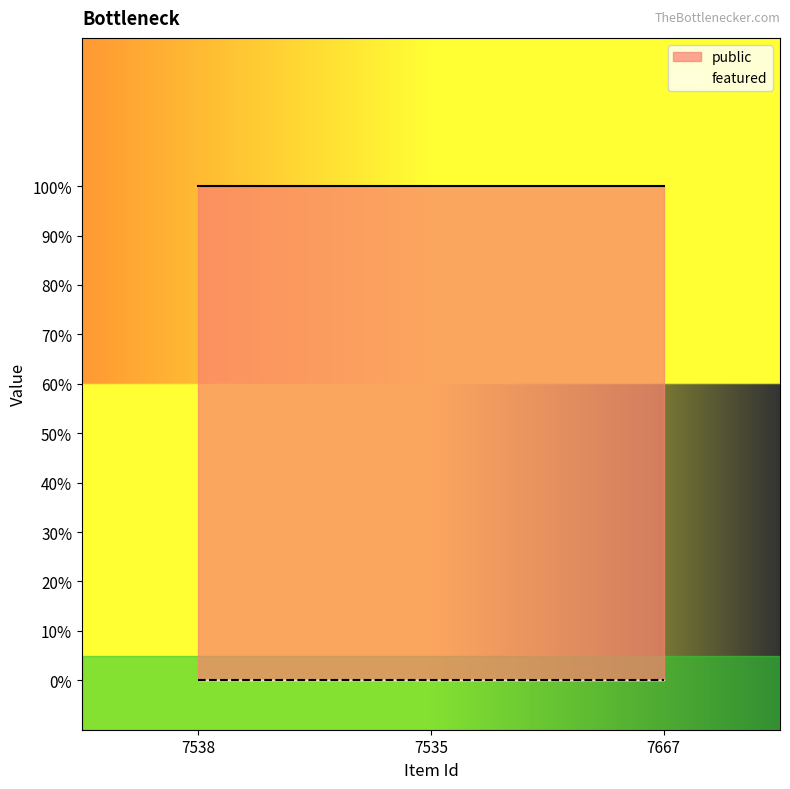

Between 7535 and 7667, which series saw the biggest shift?

public